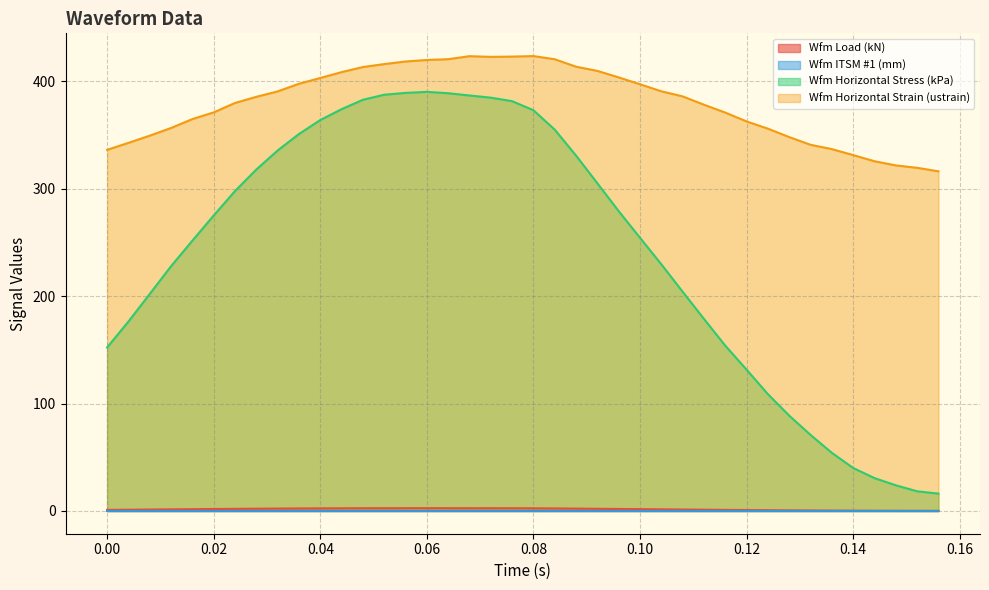

What are all the series names shown in the legend?

Wfm Load (kN), Wfm ITSM #1 (mm), Wfm Horizontal Stress (kPa), Wfm Horizontal Strain (ustrain)